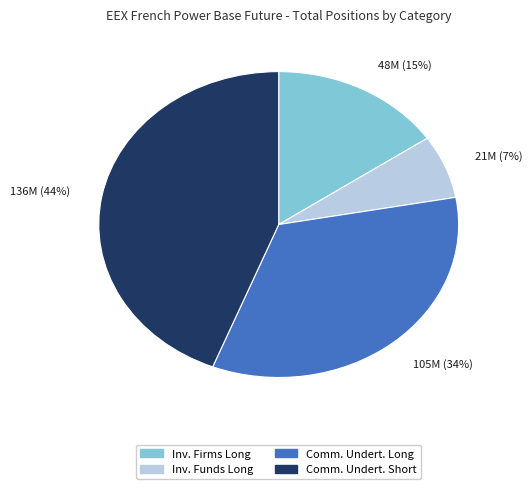

To the nearest percent, what is the average slice percentage?

25%